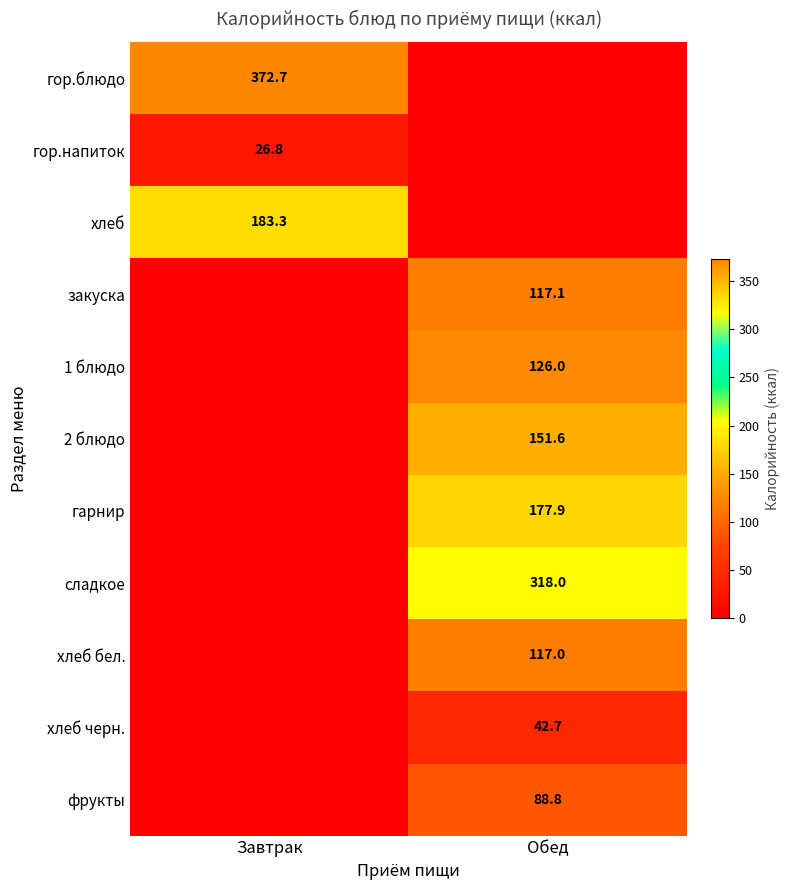

The value of закуска at Обед is 117.1. True or false?

True